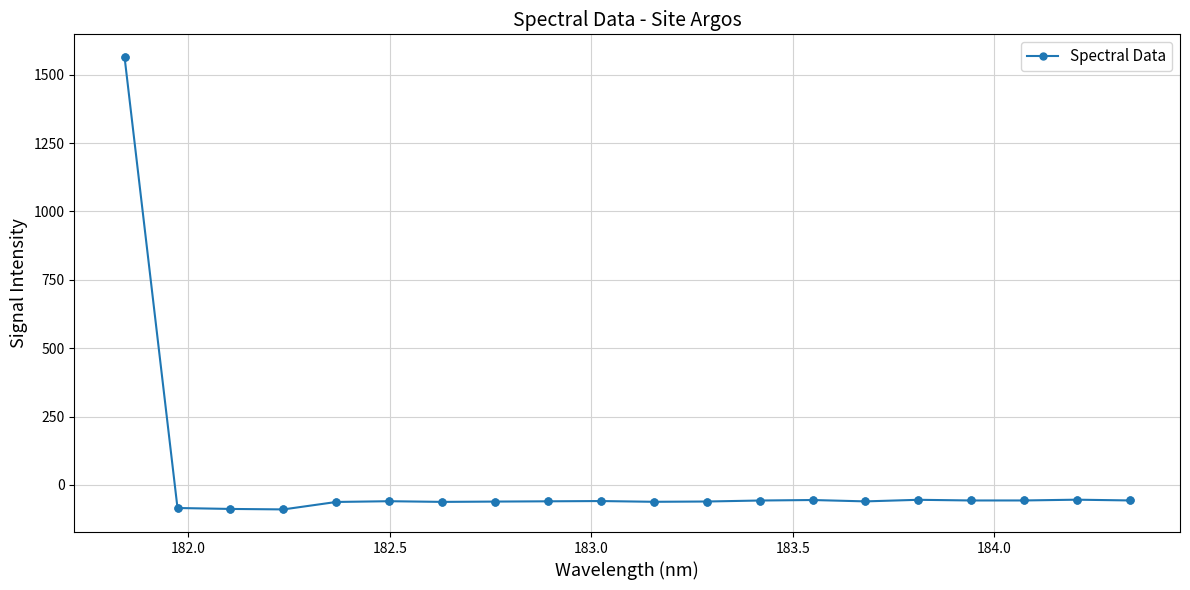

What is the sum of all values?

362.8